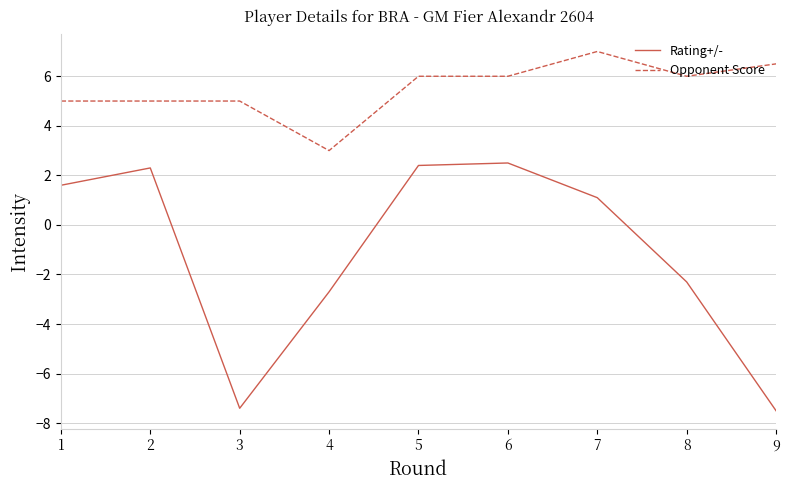

Where is the first local maximum for Rating+/-?

2